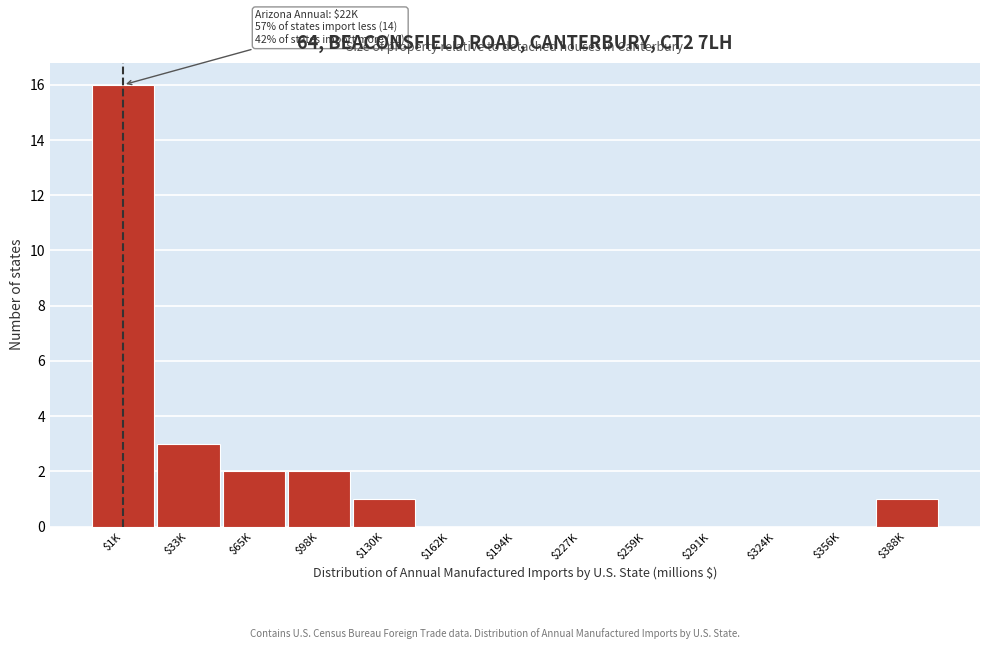

What is the sum of all values?

25